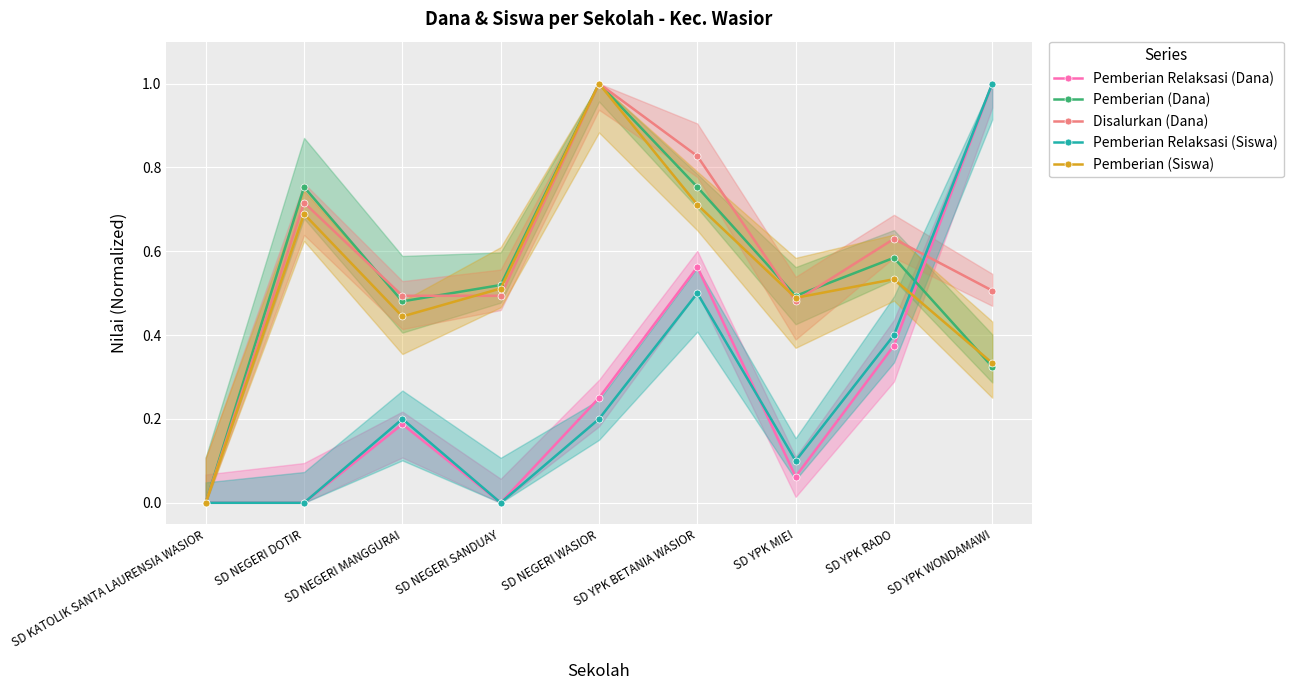

Reading right to left, extract all data points from this chart.

Pemberian Relaksasi (Dana): SD YPK WONDAMAWI=1.0	SD YPK RADO=0.4	SD YPK MIEI=0.1	SD YPK BETANIA WASIOR=0.6	SD NEGERI WASIOR=0.2	SD NEGERI SANDUAY=0.0	SD NEGERI MANGGURAI=0.2	SD NEGERI DOTIR=0.0	SD KATOLIK SANTA LAURENSIA WASIOR=0.0
Pemberian (Dana): SD YPK WONDAMAWI=0.3	SD YPK RADO=0.6	SD YPK MIEI=0.5	SD YPK BETANIA WASIOR=0.8	SD NEGERI WASIOR=1.0	SD NEGERI SANDUAY=0.5	SD NEGERI MANGGURAI=0.5	SD NEGERI DOTIR=0.8	SD KATOLIK SANTA LAURENSIA WASIOR=0.0
Disalurkan (Dana): SD YPK WONDAMAWI=0.5	SD YPK RADO=0.6	SD YPK MIEI=0.5	SD YPK BETANIA WASIOR=0.8	SD NEGERI WASIOR=1.0	SD NEGERI SANDUAY=0.5	SD NEGERI MANGGURAI=0.5	SD NEGERI DOTIR=0.7	SD KATOLIK SANTA LAURENSIA WASIOR=0.0
Pemberian Relaksasi (Siswa): SD YPK WONDAMAWI=1.0	SD YPK RADO=0.4	SD YPK MIEI=0.1	SD YPK BETANIA WASIOR=0.5	SD NEGERI WASIOR=0.2	SD NEGERI SANDUAY=0.0	SD NEGERI MANGGURAI=0.2	SD NEGERI DOTIR=0.0	SD KATOLIK SANTA LAURENSIA WASIOR=0.0
Pemberian (Siswa): SD YPK WONDAMAWI=0.3	SD YPK RADO=0.5	SD YPK MIEI=0.5	SD YPK BETANIA WASIOR=0.7	SD NEGERI WASIOR=1.0	SD NEGERI SANDUAY=0.5	SD NEGERI MANGGURAI=0.4	SD NEGERI DOTIR=0.7	SD KATOLIK SANTA LAURENSIA WASIOR=0.0